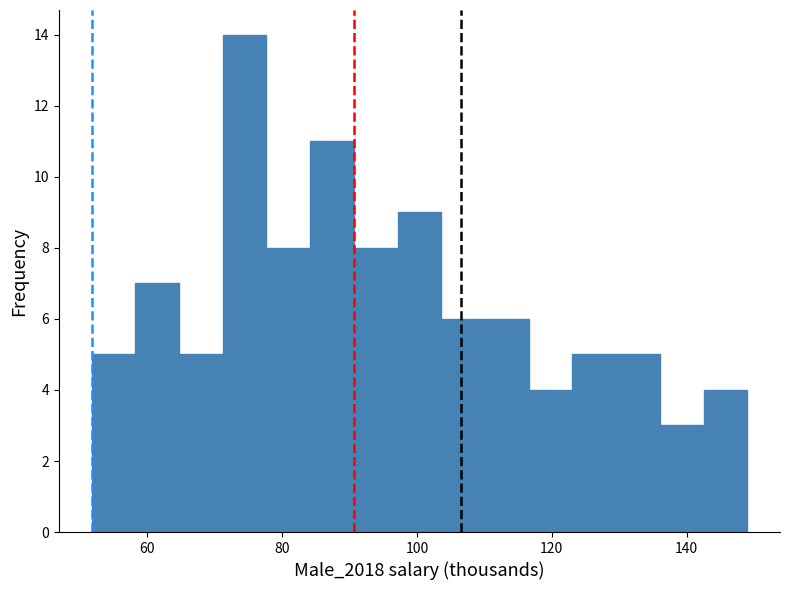

Read against the x-axis, roughly where is the centre of the tallest bar?

74